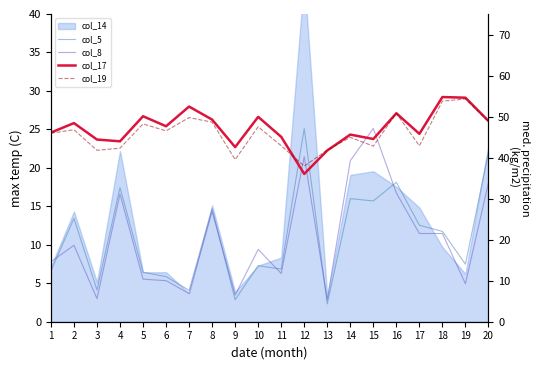

What is the difference between the maximum and minimum values in the col_17 series?

18.7